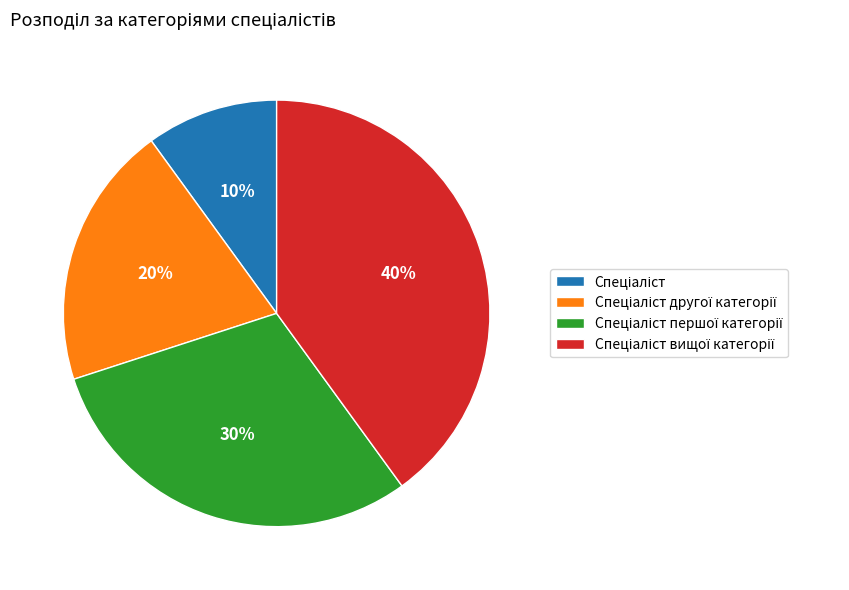

Is there any slice that represents more than half of the pie?

No